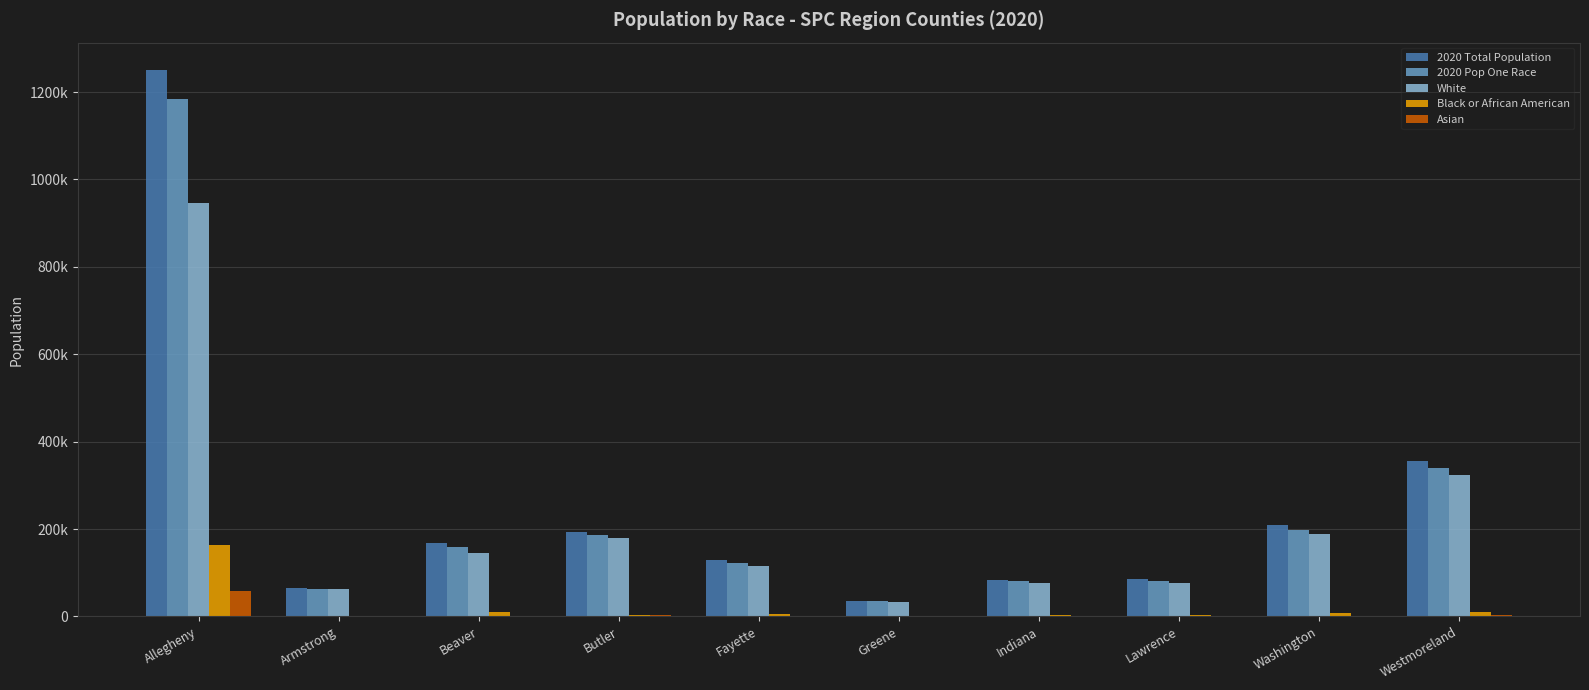

Are the bars grouped side by side (vs. stacked)?

Yes